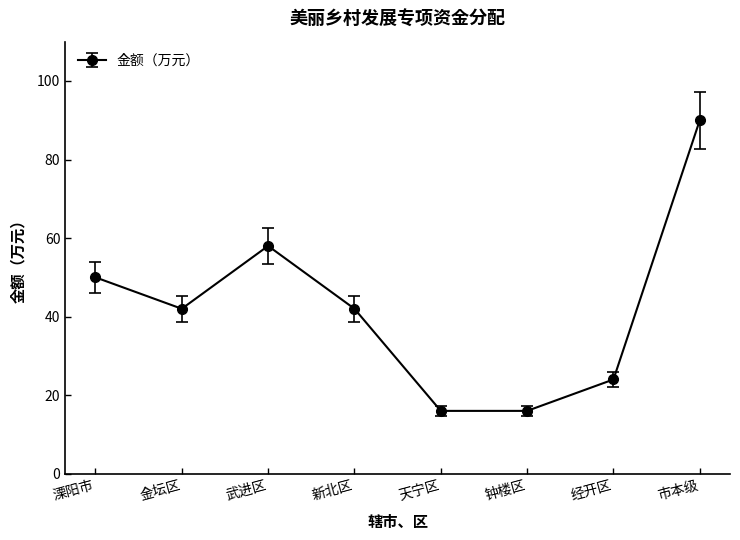

What is the average value?

42